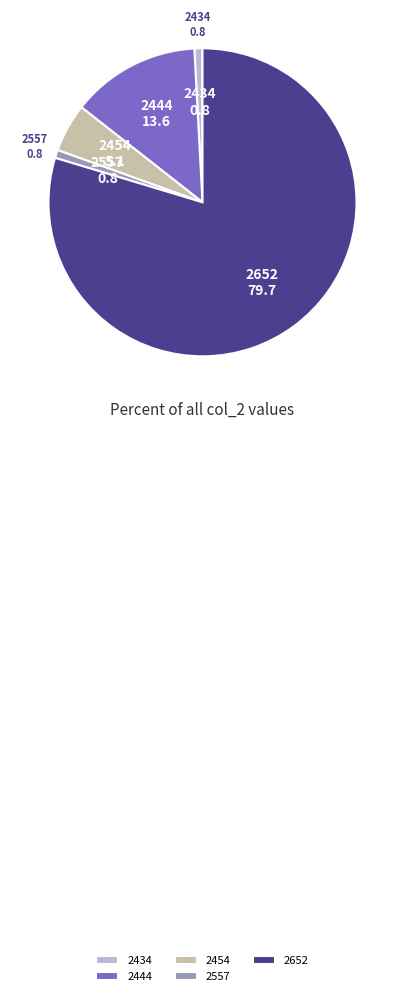

Do 2557 and 2652 together represent more than half of the pie?

Yes